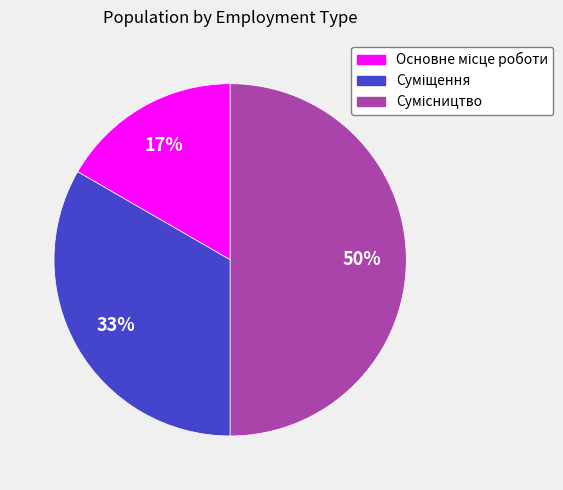

Count the number of slices in the pie.

3